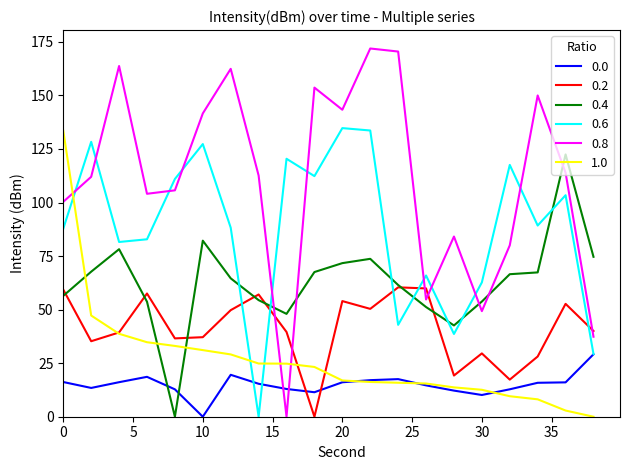

How many lines are shown in the chart?

6